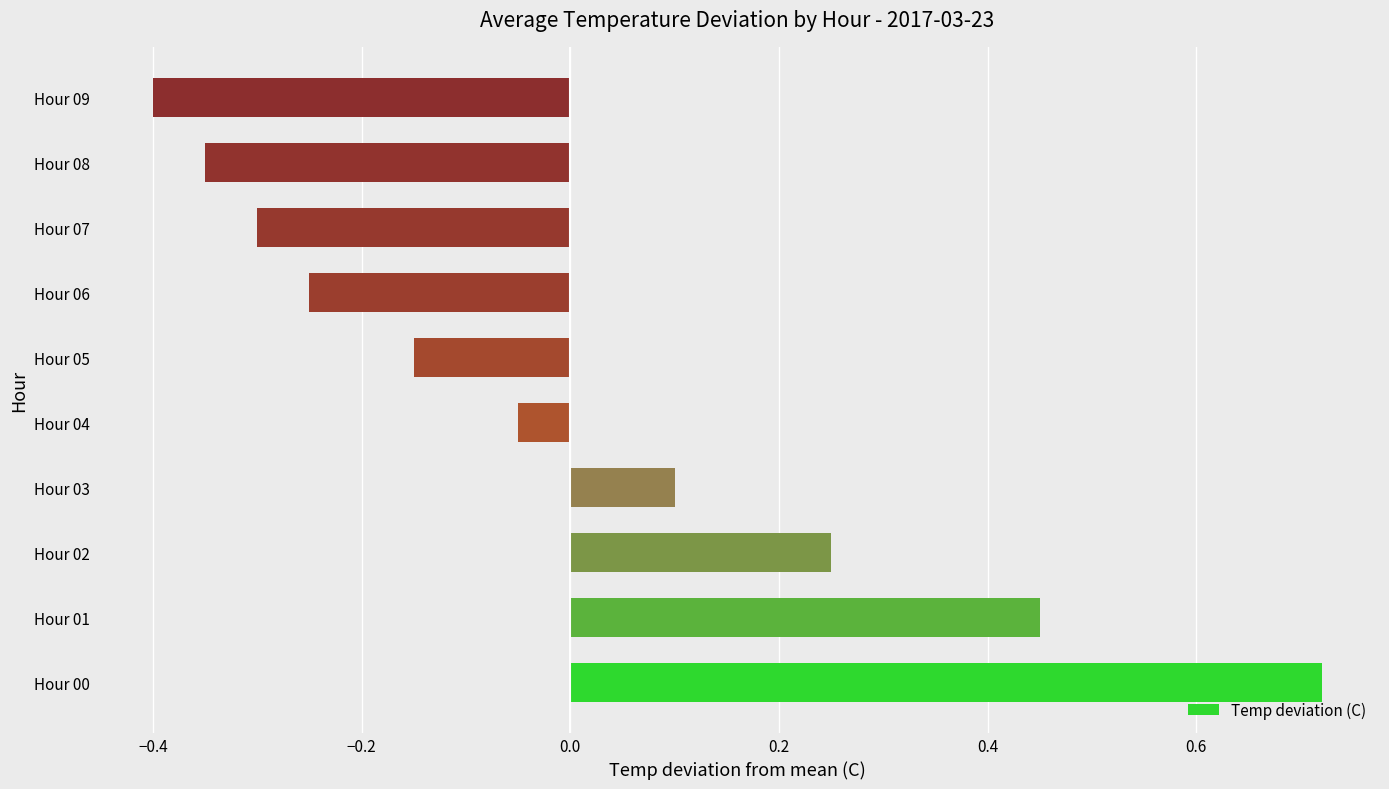

What is the difference between the maximum and minimum values?

1.1